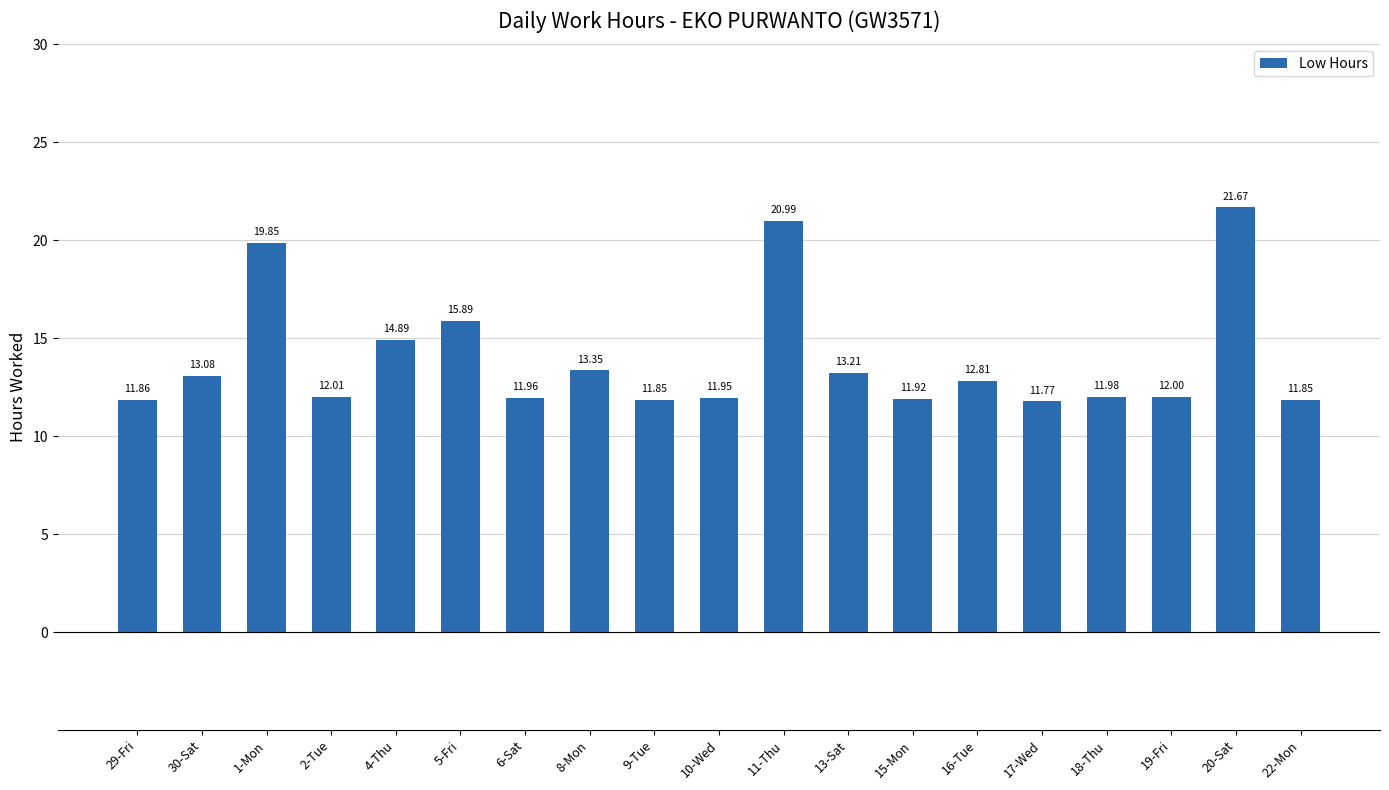

What is the maximum value shown in the chart?

21.7